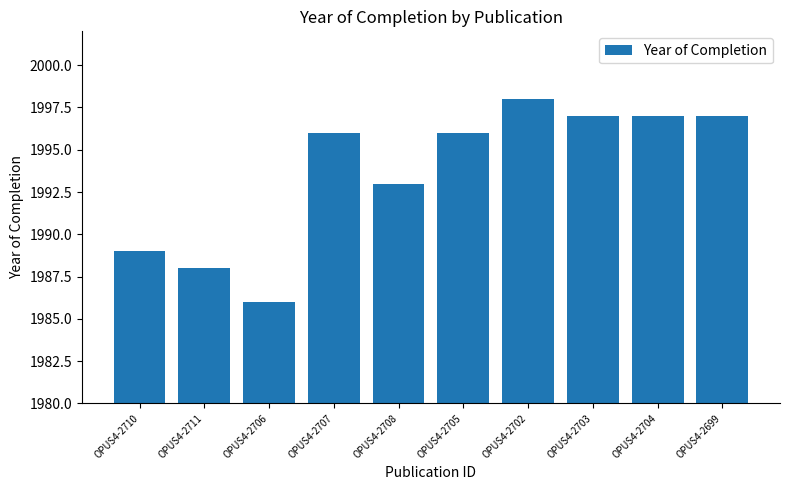

Read the value at OPUS4-2705, to the nearest 5.

1995